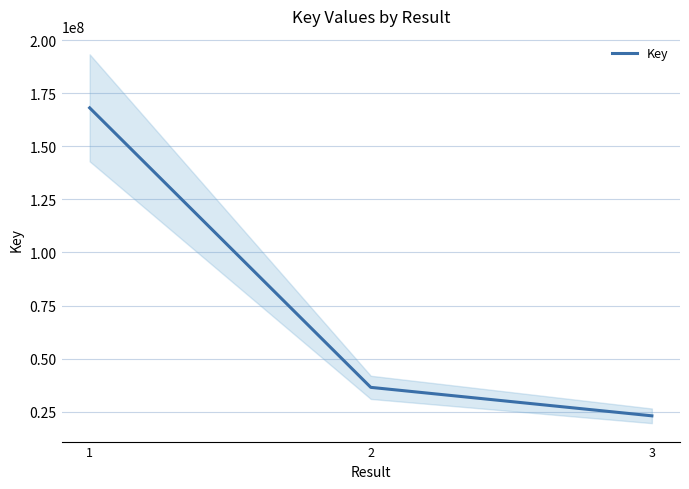

Reading right to left, list all the values displayed in this chart.

3=22994970	2=36414927	1=168188820